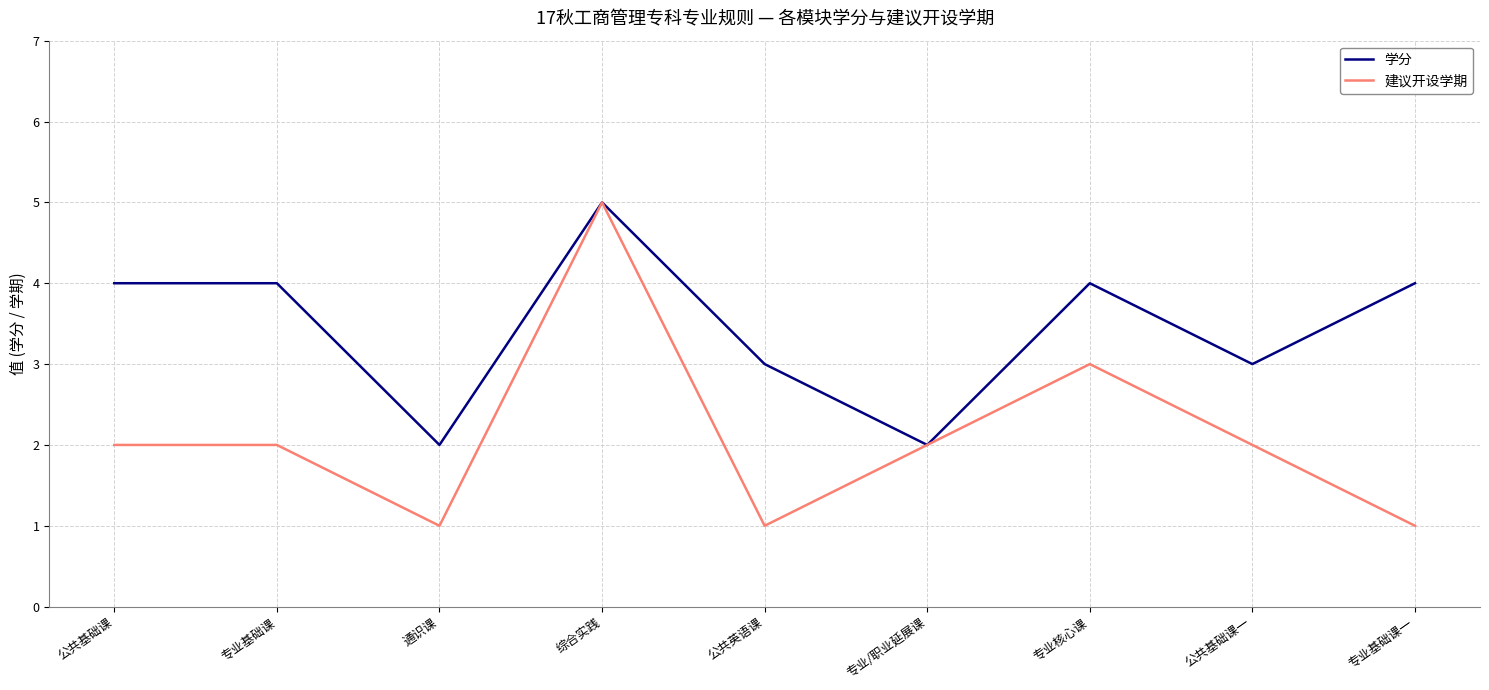

Is the value of 学分 at 专业基础课一 greater than the value of 建议开设学期 at 专业/职业延展课?

Yes